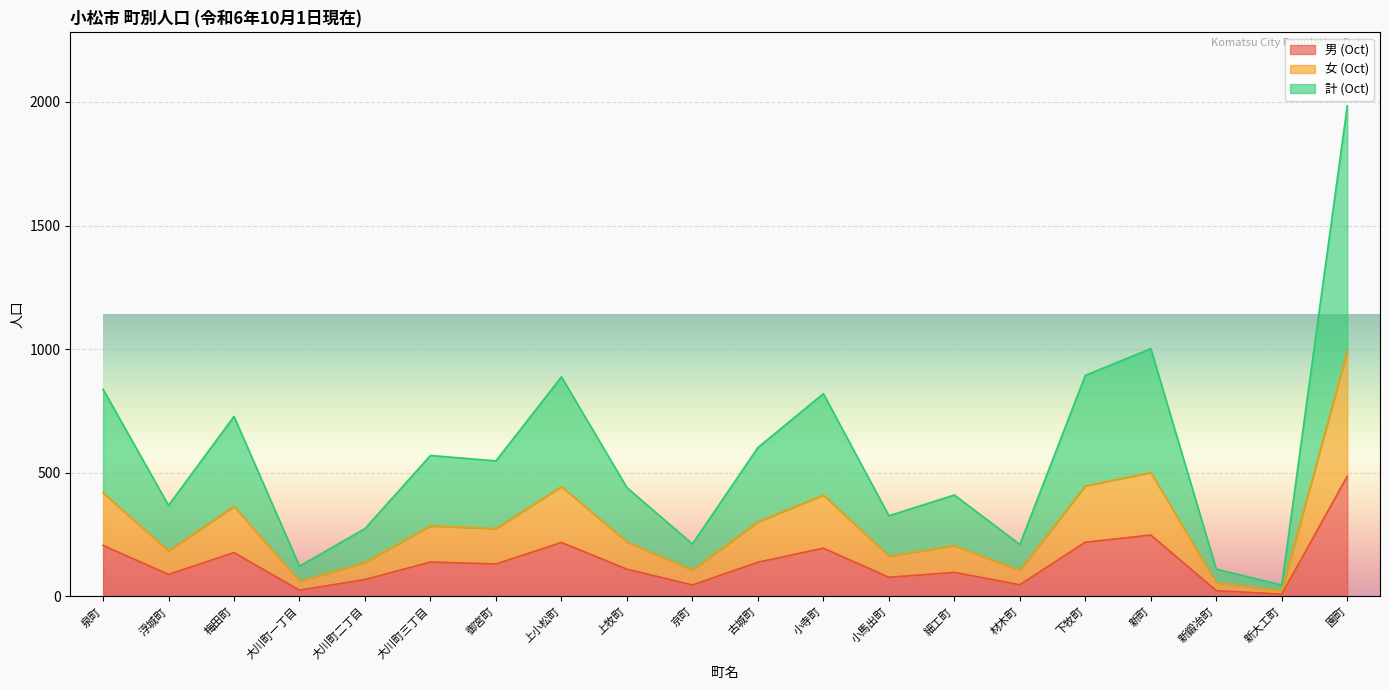

What is the label of the 2nd point from the left?

浮城町